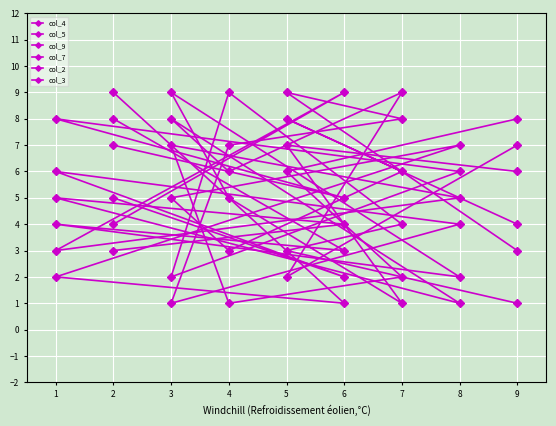

How many data points in col_7 are above 5?

4